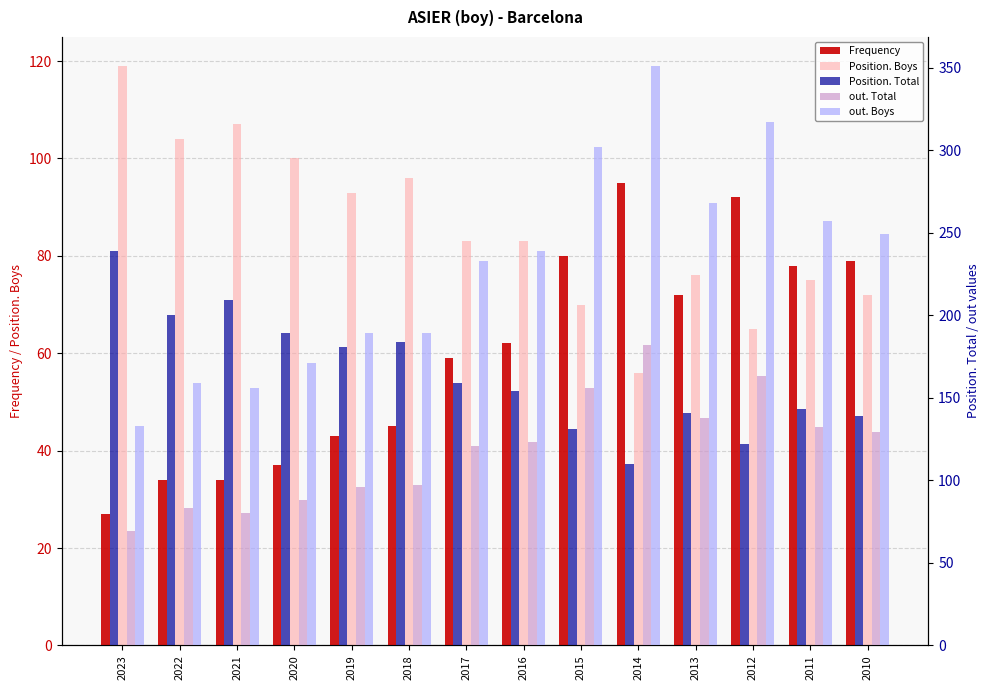

What is the approximate value of Frequency at 2013?

72